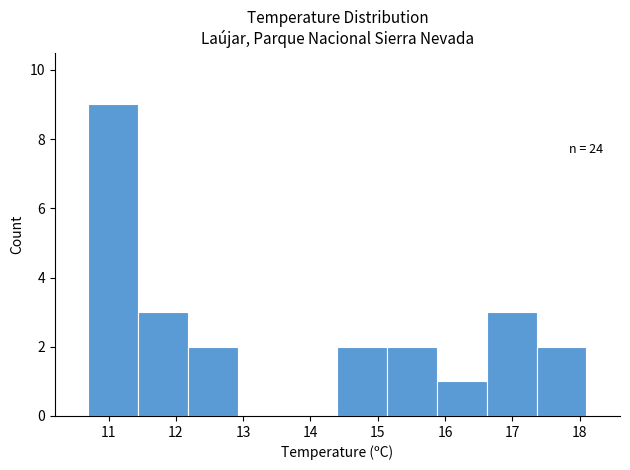

Which range on the x-axis has the tallest bar?

10.70 to 11.44